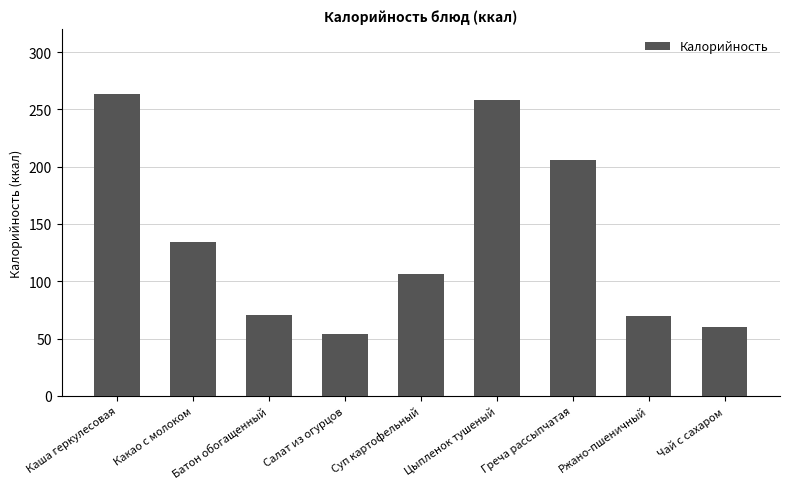

How many bars are there in total?

9